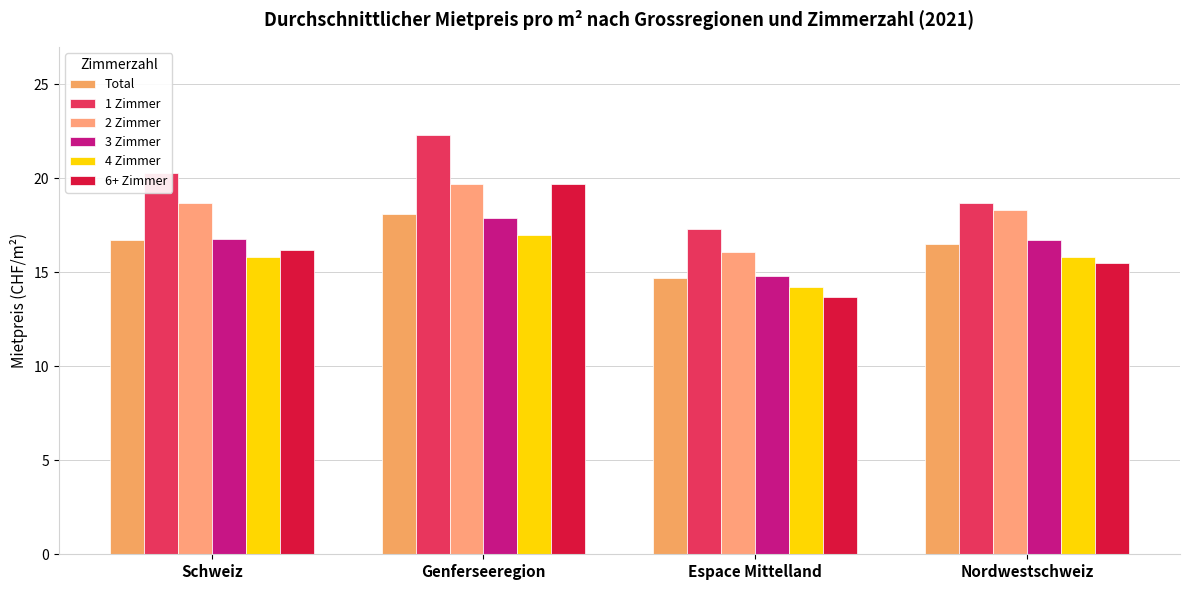

At which label does 4 Zimmer first exceed 15?

Schweiz